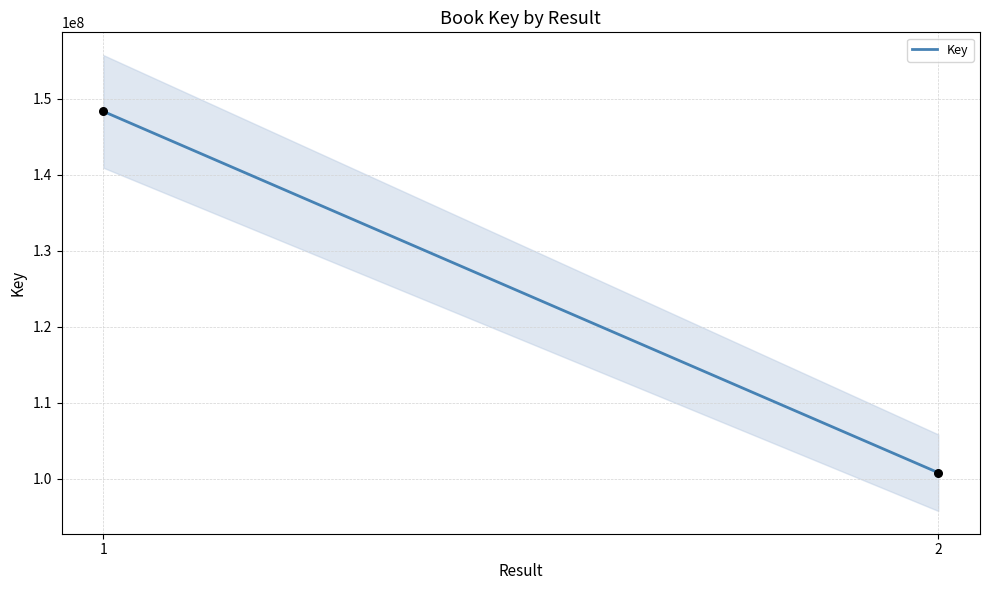

What is the average Y value?

124559530